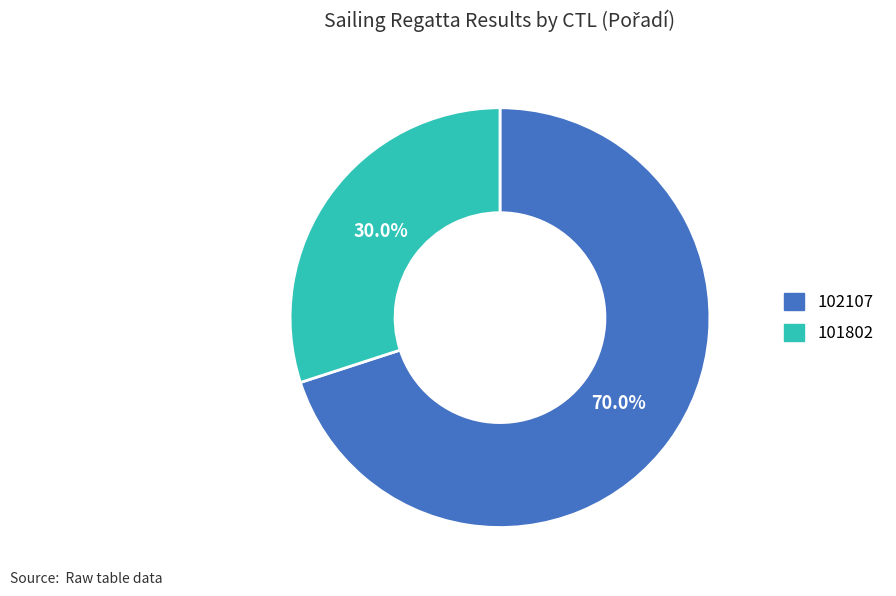

Which category has the biggest portion of the pie?

102107